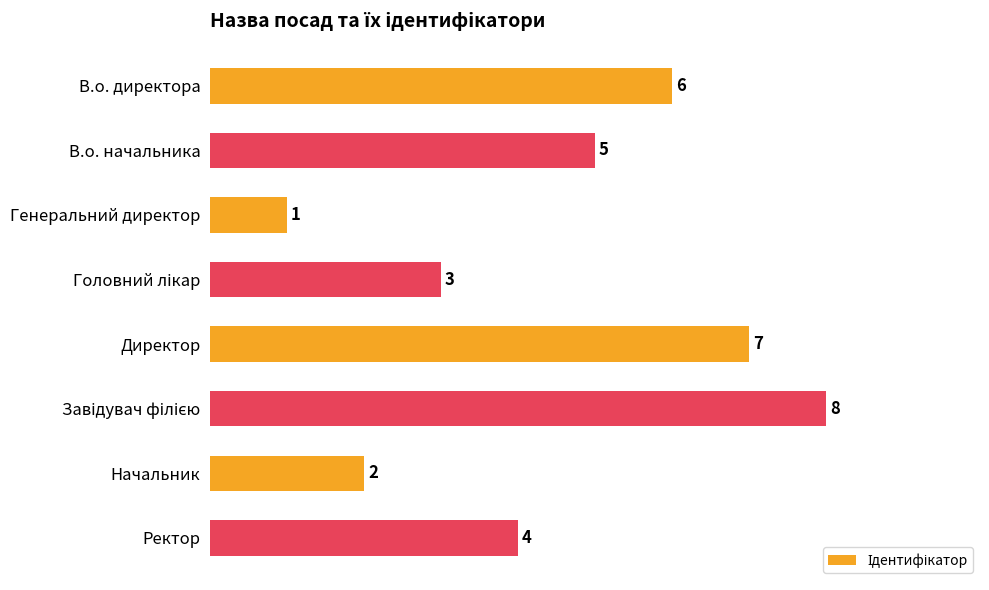

What is the sum of all values?

36